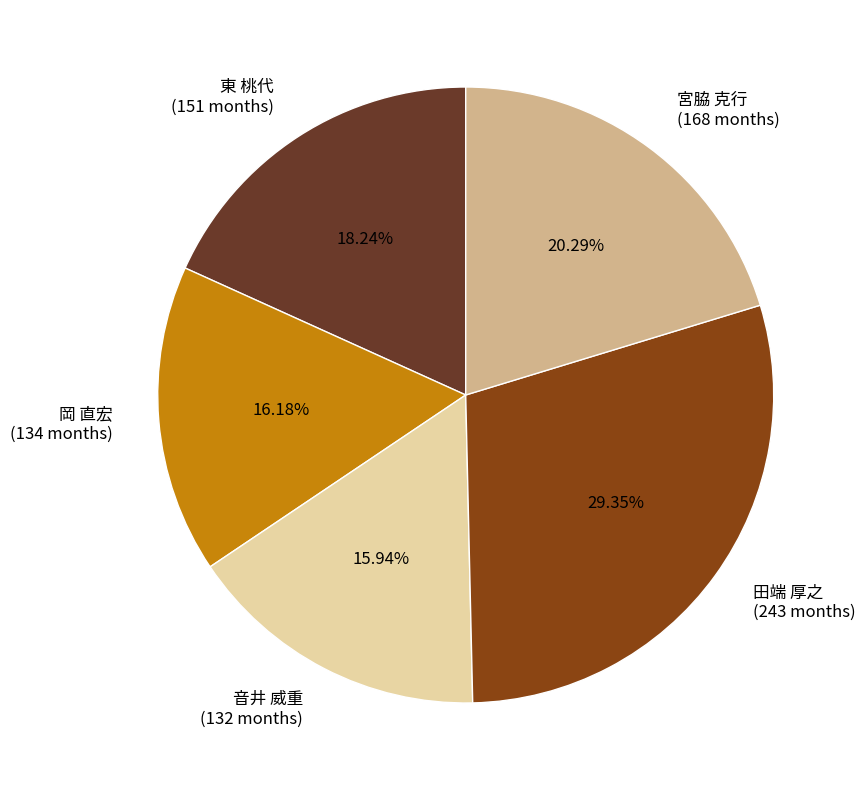

Which has a higher value, 岡 直宏 or 田端 厚之?

田端 厚之